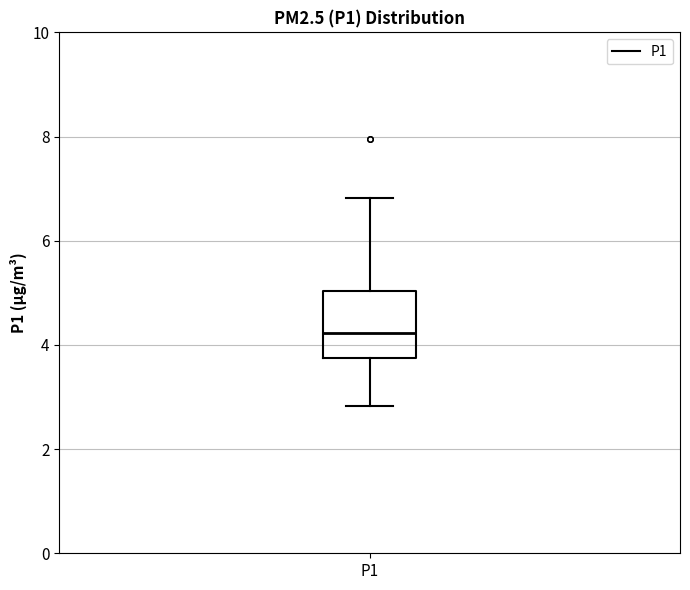

Transcribe this box plot: give where the median line is, the range the box spans, and where the two whiskers end, as read against the y-axis. The values are not printed on the chart, so give them approximately, as read against the axis.

median 4.2, box 3.8 to 5.0, whiskers 2.8 to 6.8